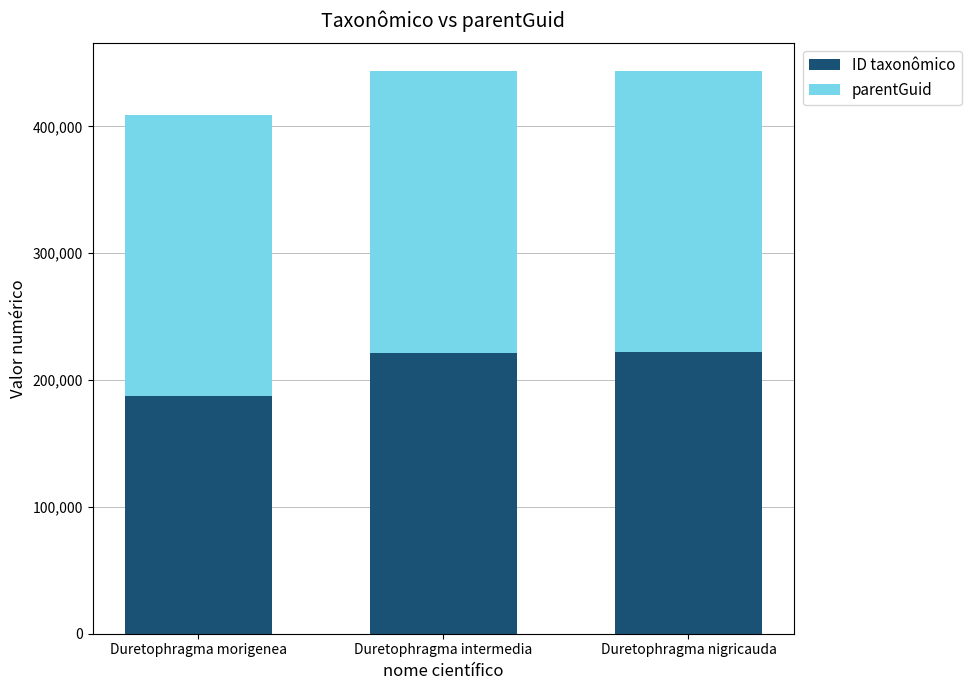

What is the total value across all series at Duretophragma intermedia?

443391